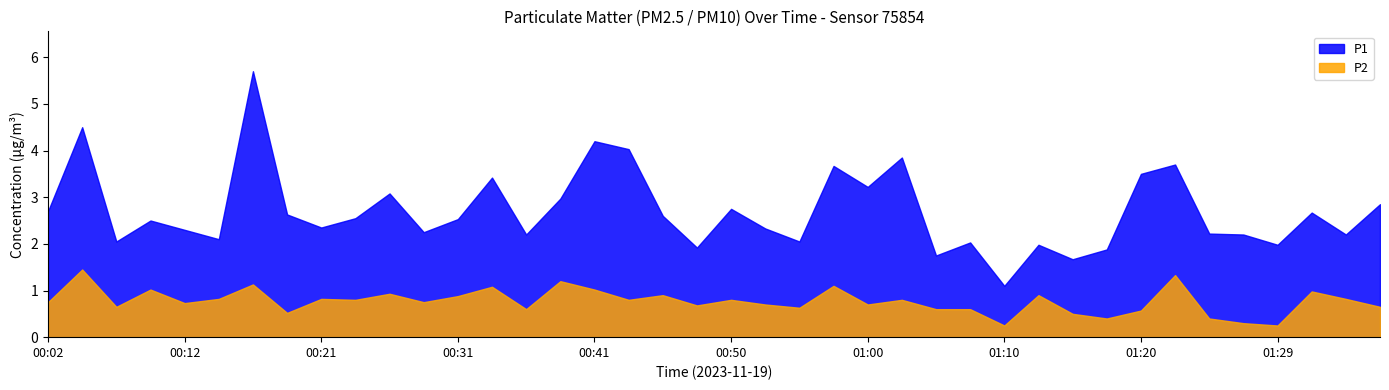

True or false: P2 has a value of 0.8 at 00:14.

True